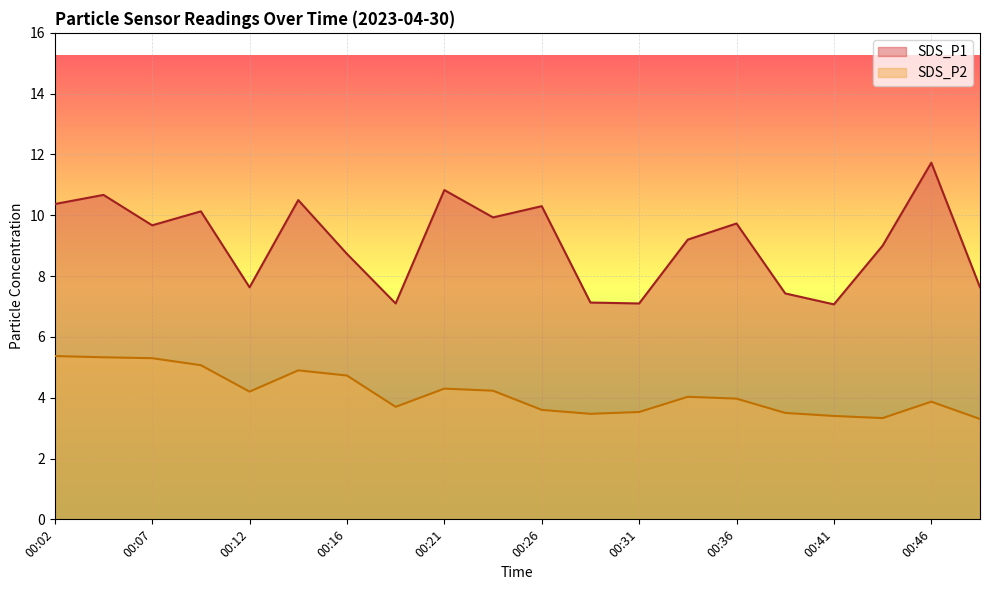

How many data points in SDS_P1 are above 9?

11